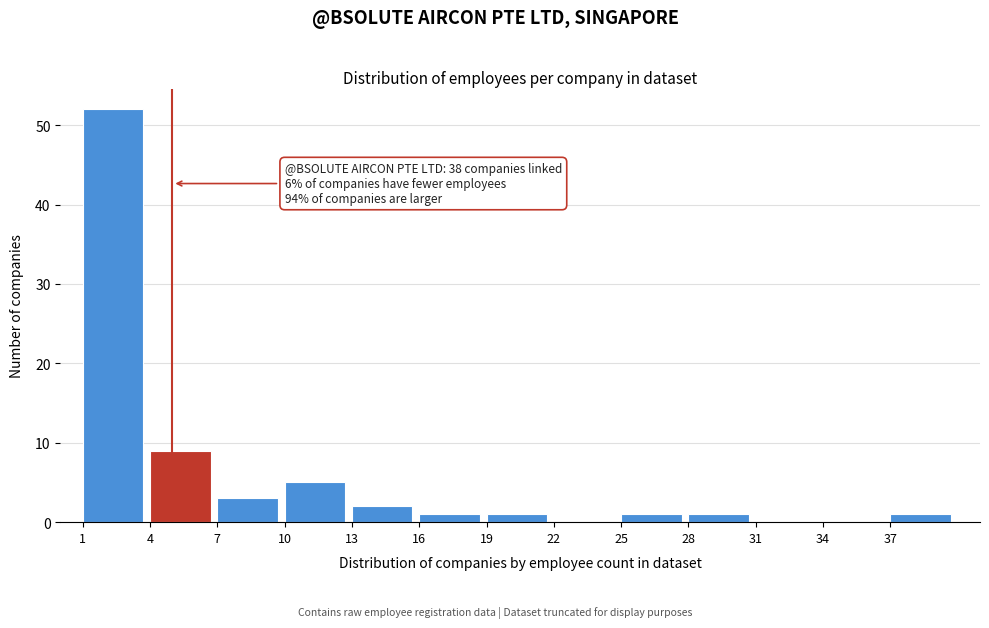

Over which range of the x-axis is the bar tallest?

1 to 4